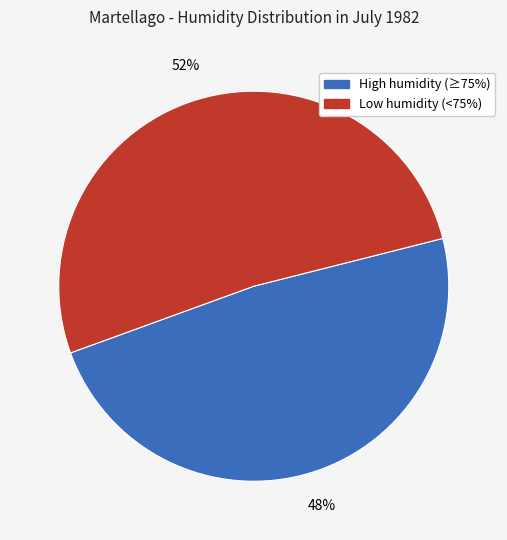

To the nearest percent, what is the average slice percentage?

50%